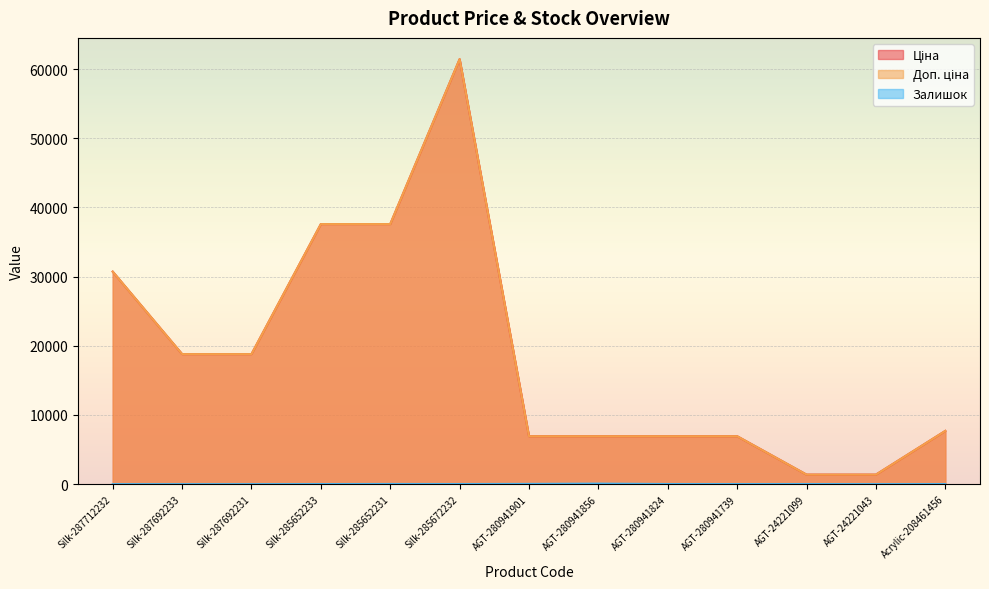

How many categories are shown in the chart?

13